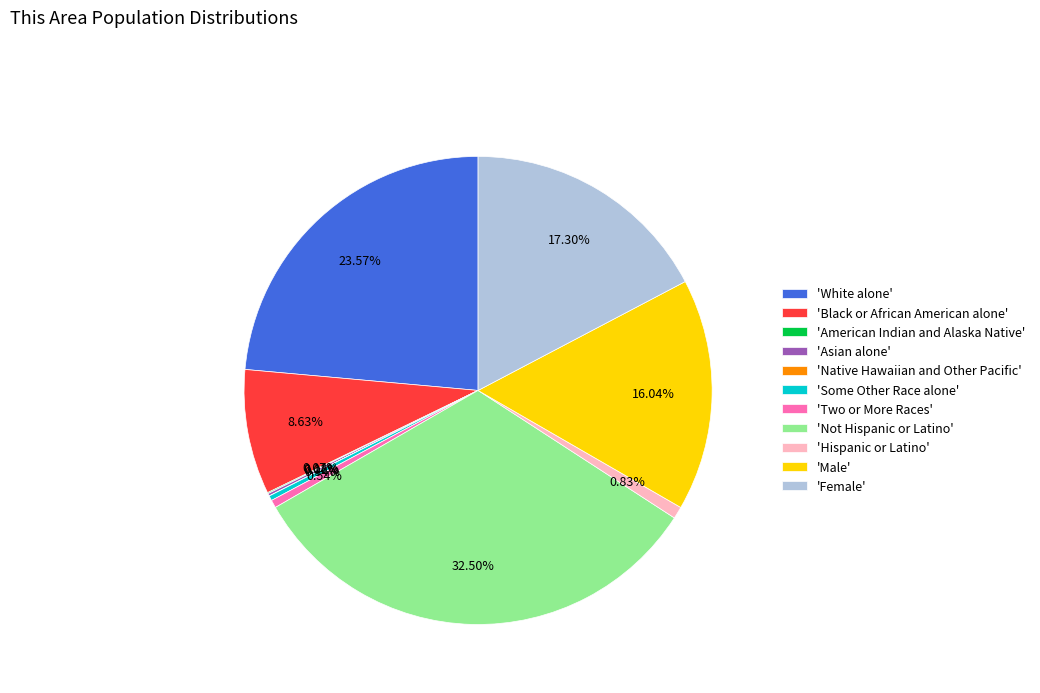

Between 'Two or More Races' and 'White alone', which is larger?

'White alone'